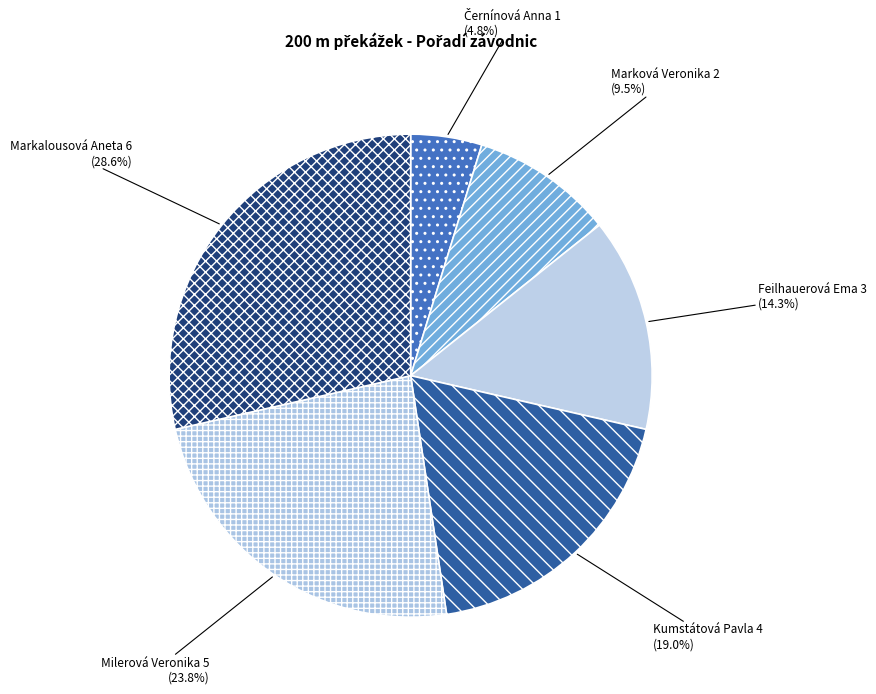

Between Markalousová Aneta and Marková Veronika, which is larger?

Markalousová Aneta